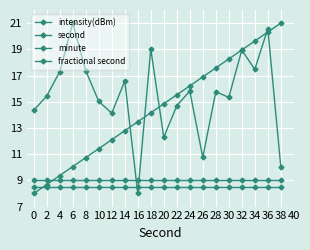

Does the chart have visible grid lines?

Yes